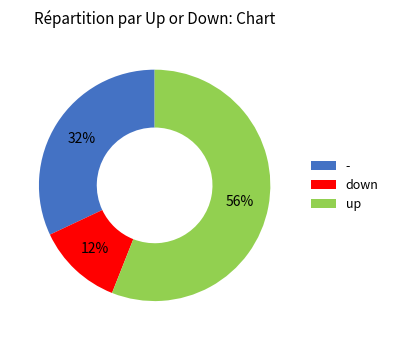

True or false: down accounts for 12% of the total.

True